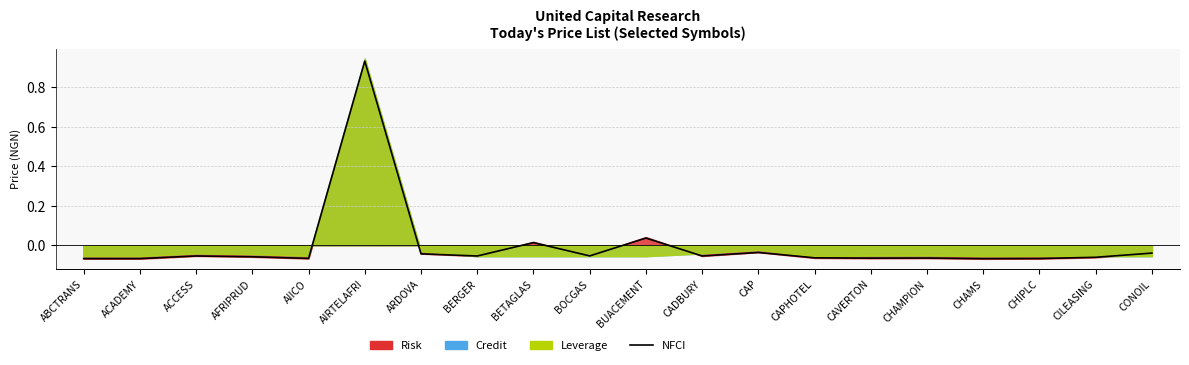

List the labels in order of value, smallest first.

CHAMS, ABCTRANS, ACADEMY, CHIPLC, AIICO, CAVERTON, CHAMPION, CAPHOTEL, CILEASING, AFRIPRUD, BERGER, ACCESS, CADBURY, BOCGAS, ARDOVA, CONOIL, CAP, BETAGLAS, BUACEMENT, AIRTELAFRI